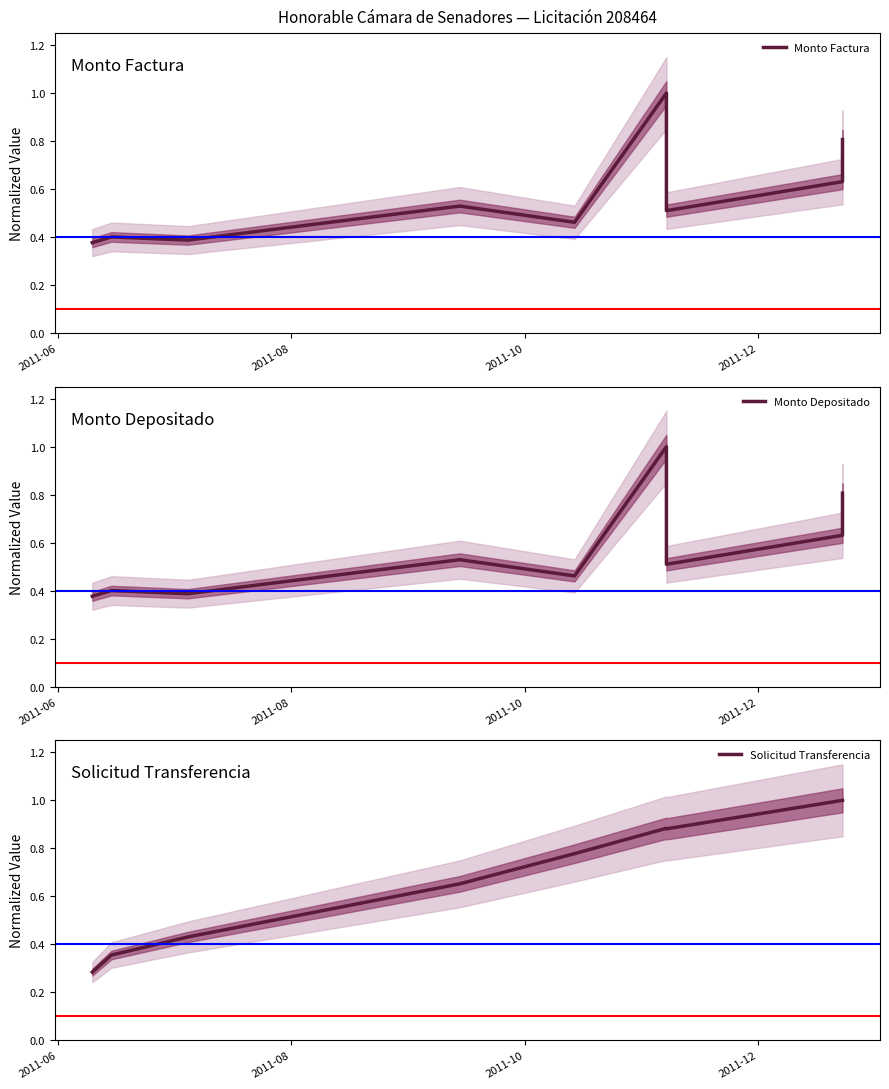

What is the total value across all series at 2011-06?

1.0